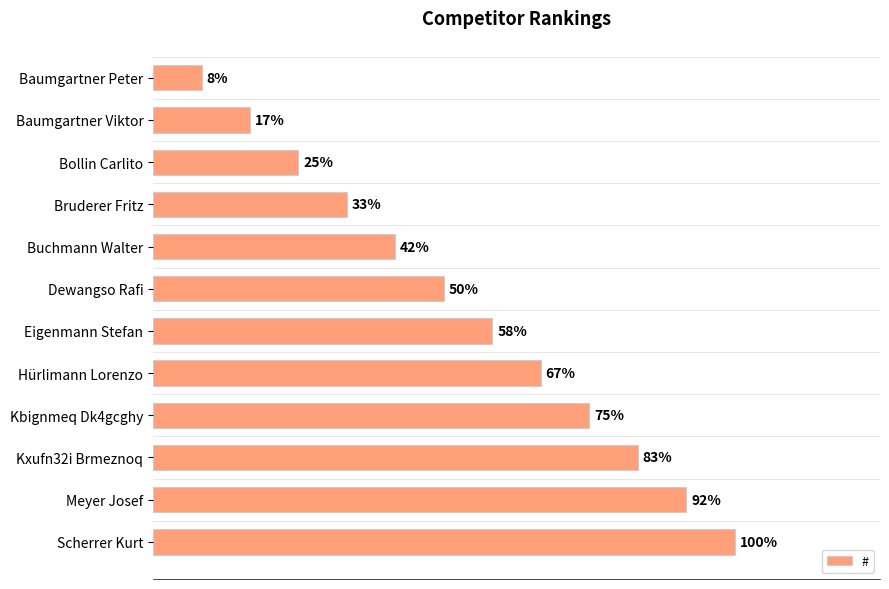

Does the chart contain any negative values?

No